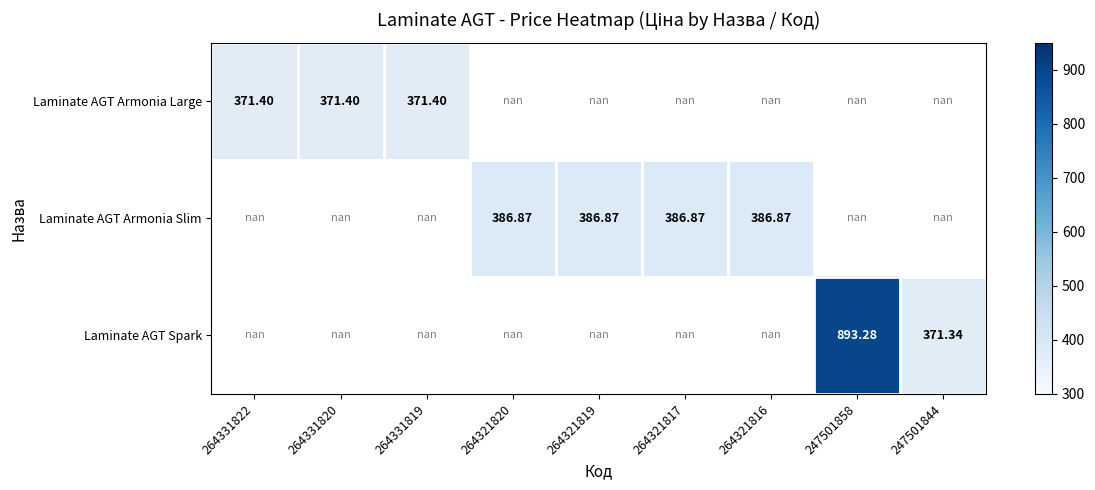

Is the value of Laminate AGT Armonia Slim at 264331822 greater than the value of Laminate AGT Armonia Large at 264331822?

No